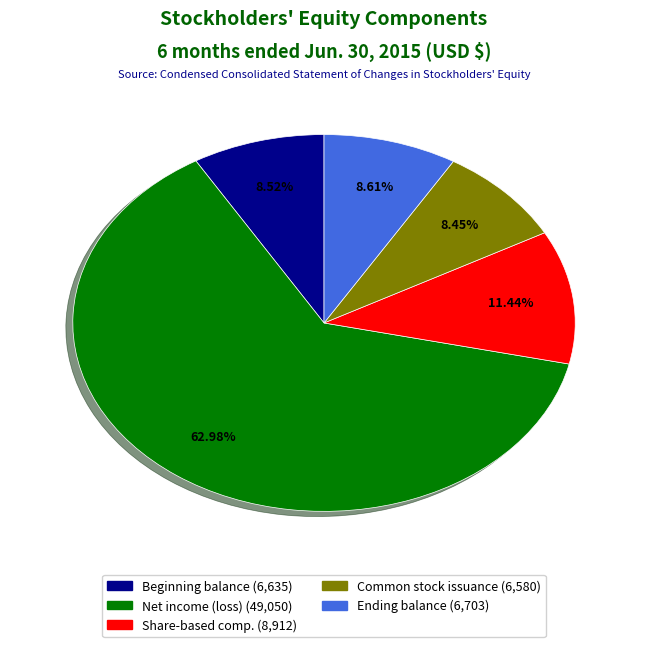

Does any single category account for the majority?

Yes